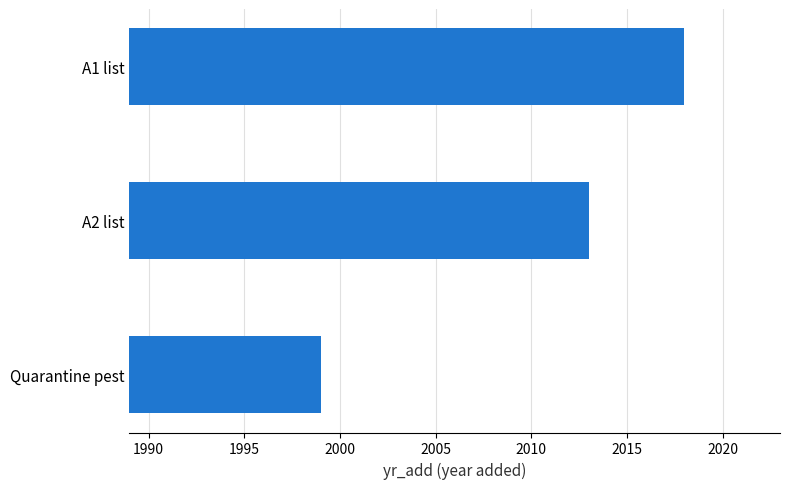

Does the chart contain stacked bars?

No